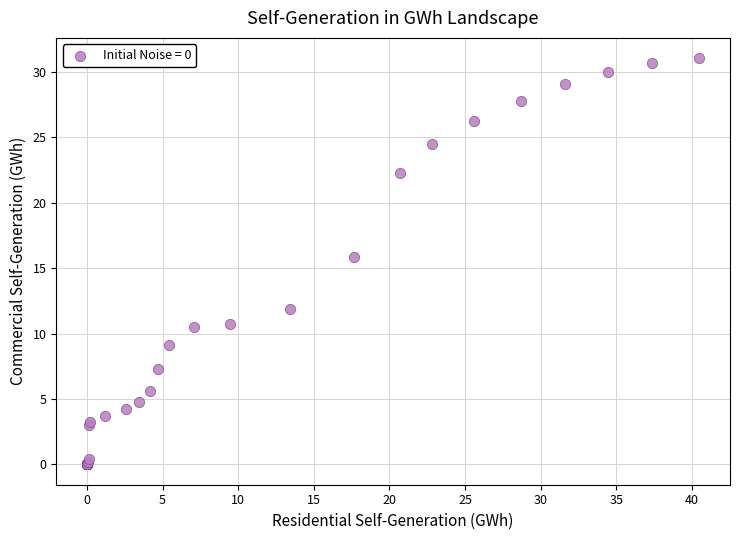

What Y value in the scatter plot is closest to 15?

15.8